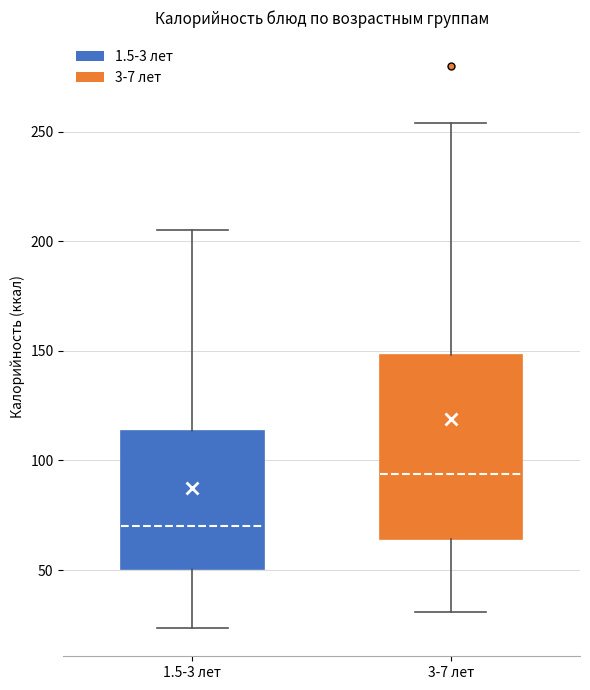

Where does the upper whisker of the box for 3-7 лет end on the y-axis? The values are not printed on the chart, so give them approximately, as read against the axis.

255